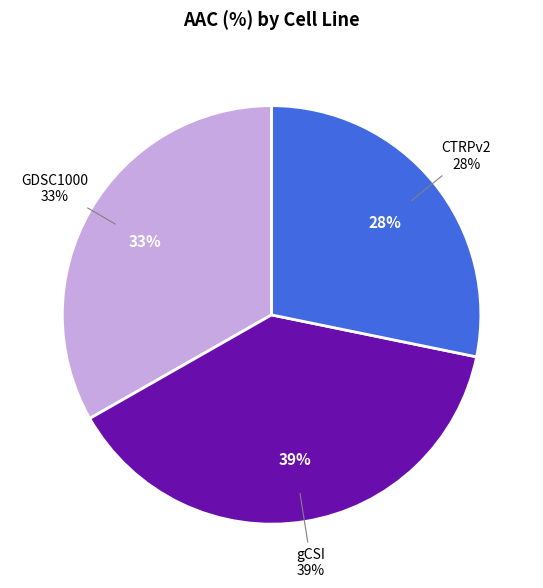

What is the change in value from GDSC1000 to CTRPv2?

-4.3